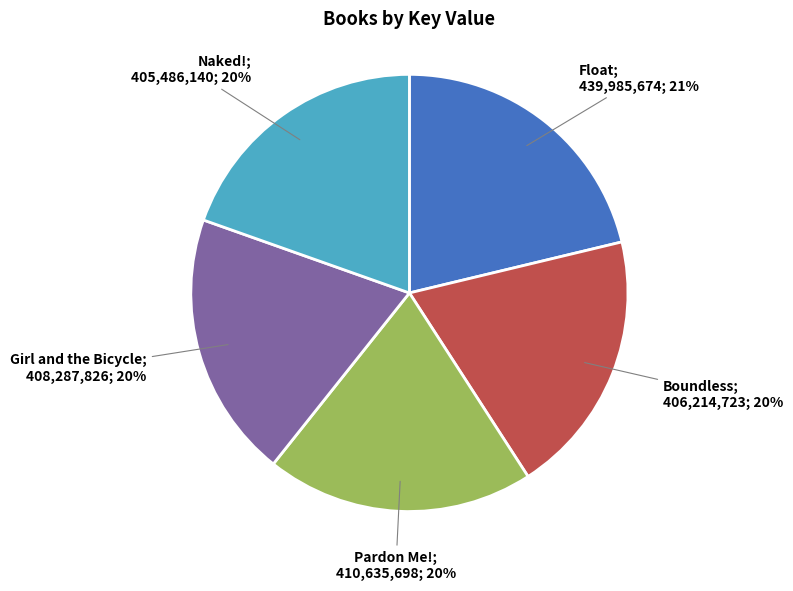

To the nearest percent, what is the average slice percentage?

20%